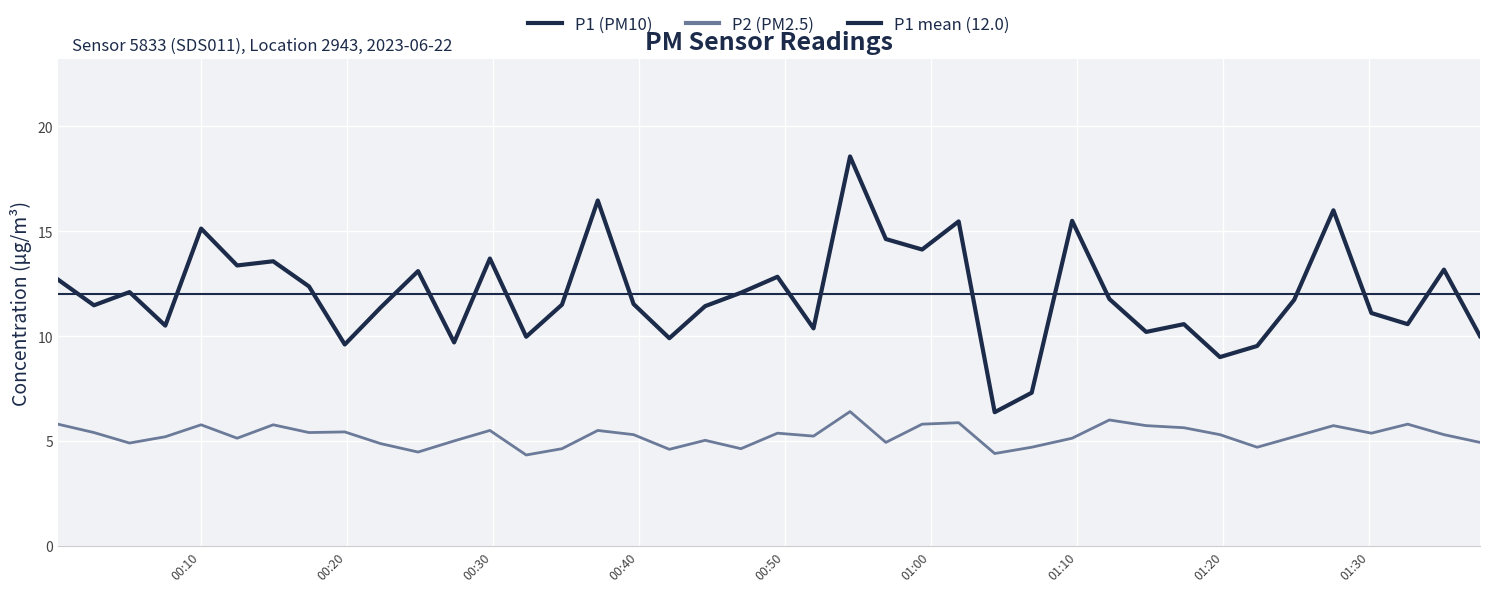

Which series has the largest total across all categories?

P1